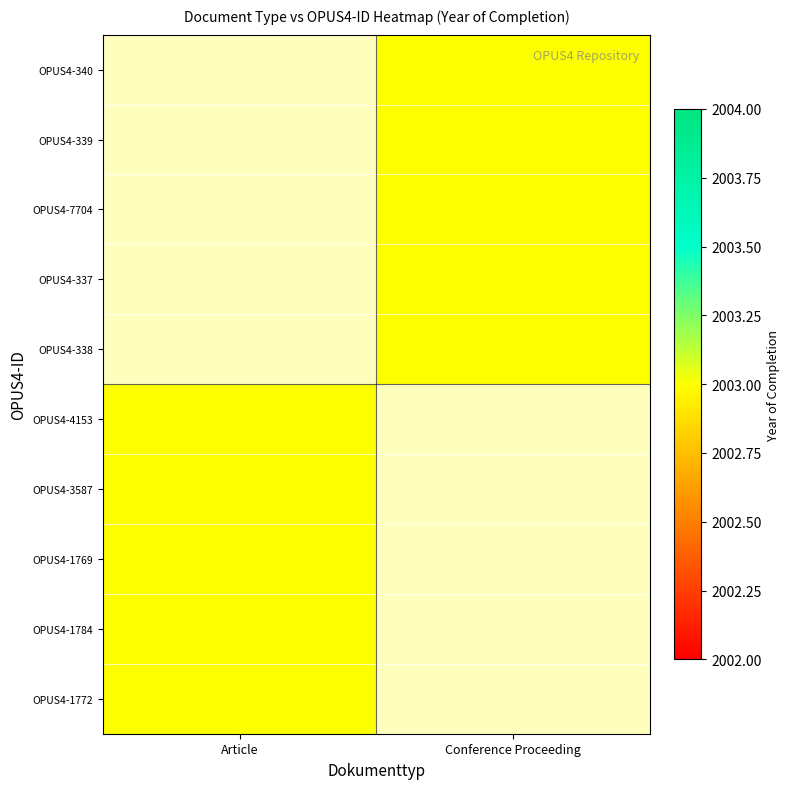

At Conference Proceeding, list the series in order from smallest to largest.

OPUS4-340, OPUS4-339, OPUS4-7704, OPUS4-337, OPUS4-338, OPUS4-4153, OPUS4-3587, OPUS4-1769, OPUS4-1784, OPUS4-1772